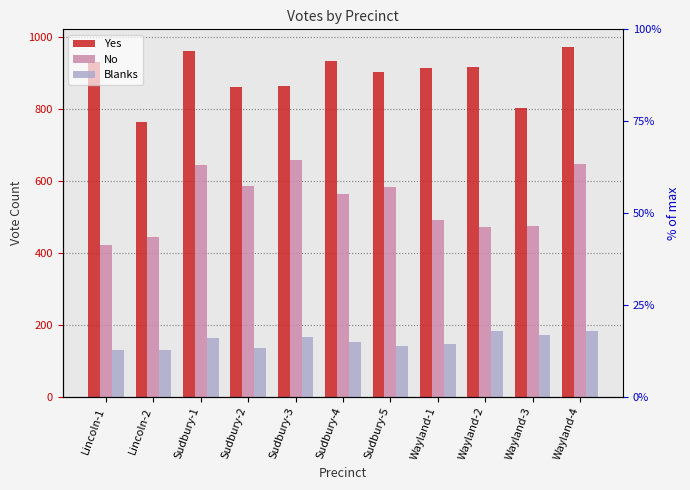

Where does the Blanks series first go above 152?

Sudbury-1